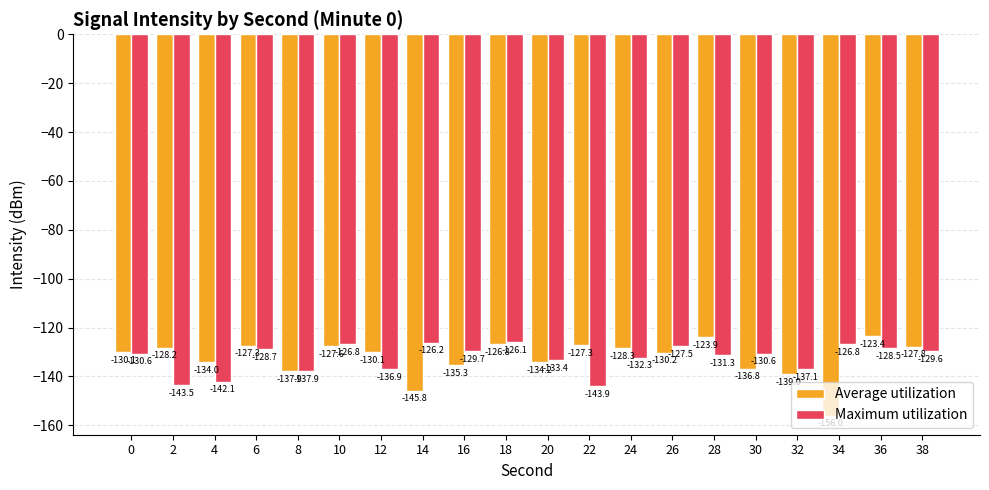

Is the value of Maximum utilization at 12 greater than the value of Average utilization at 28?

No